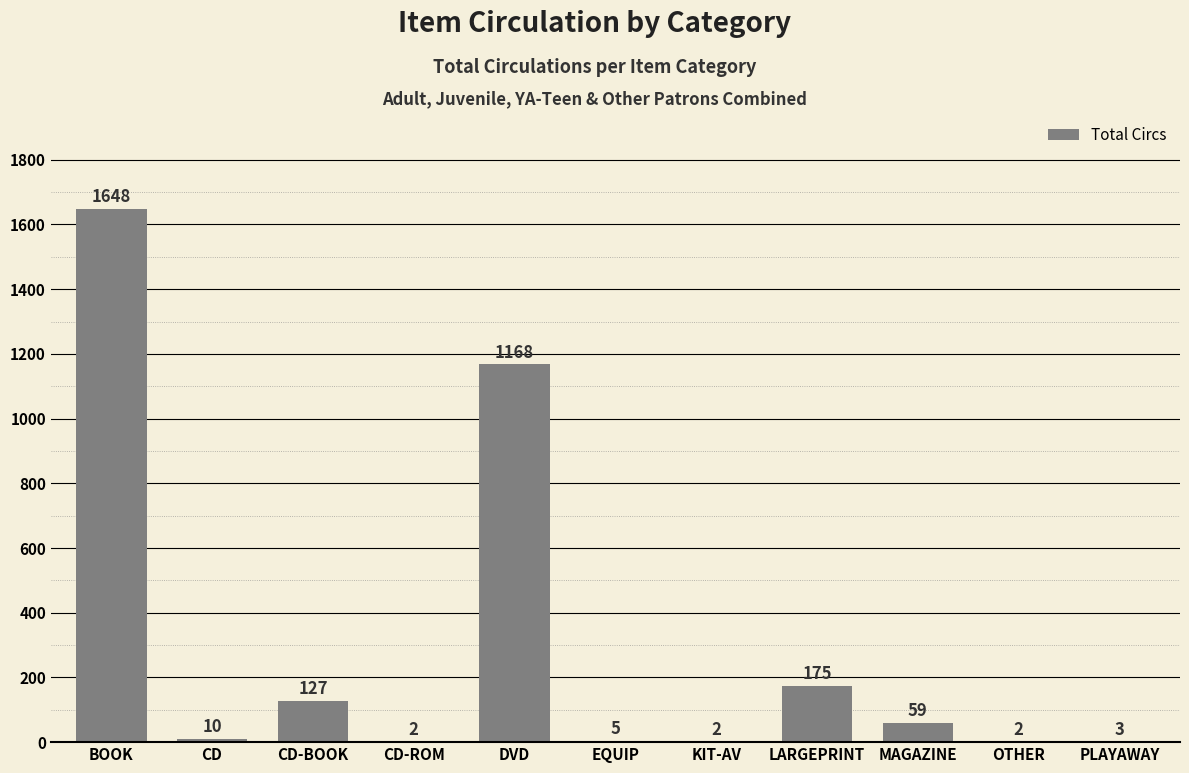

The value at CD-BOOK is 210. True or false?

False